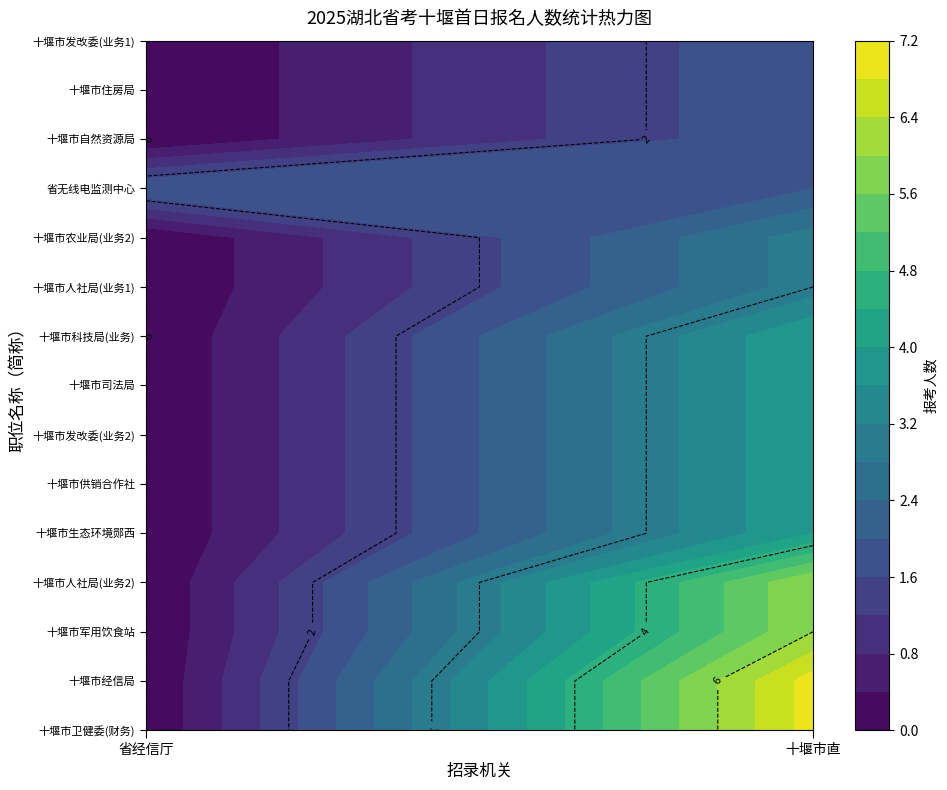

The value of 省经信厅 at 31 is 0. True or false?

True